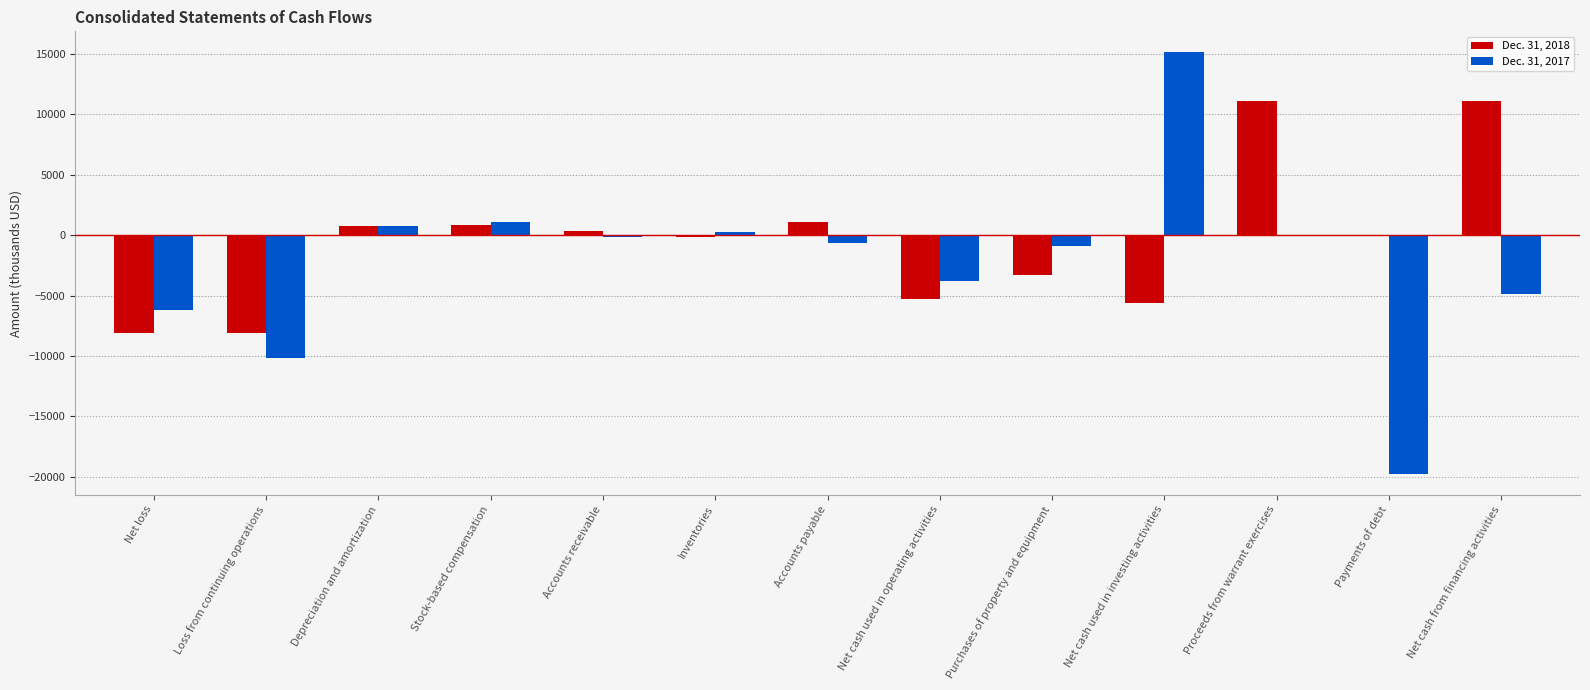

What is the total value across all series at Purchases of property and equipment?

-4110